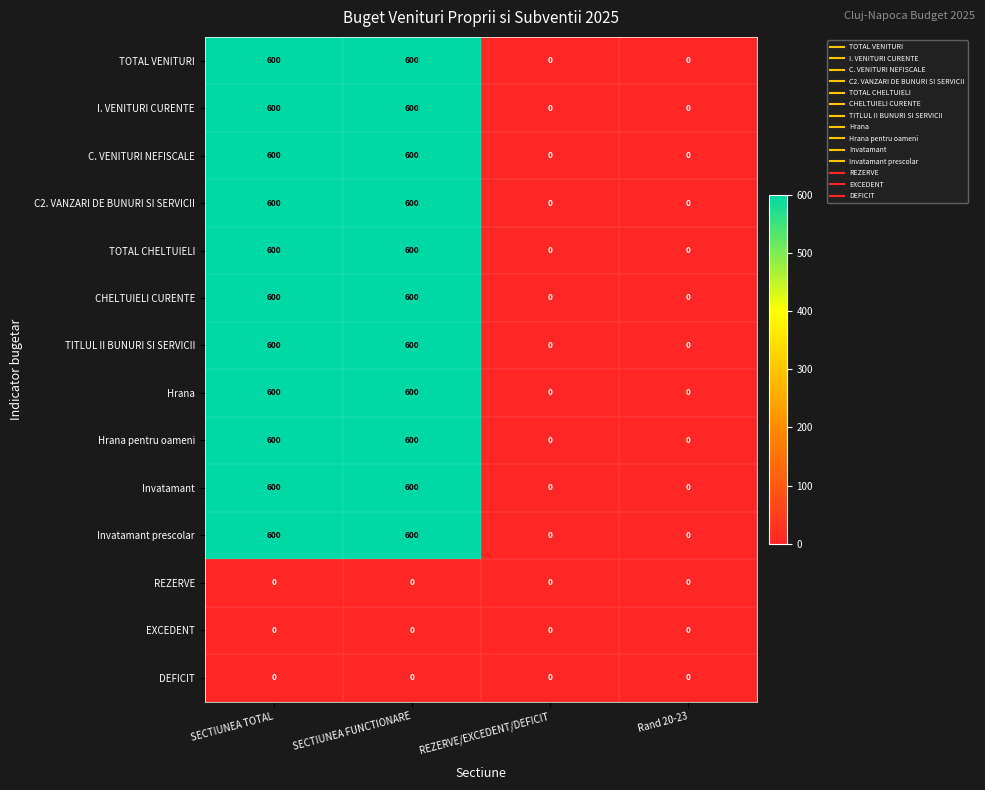

What is the highest value of the Invatamant prescolar series?

600